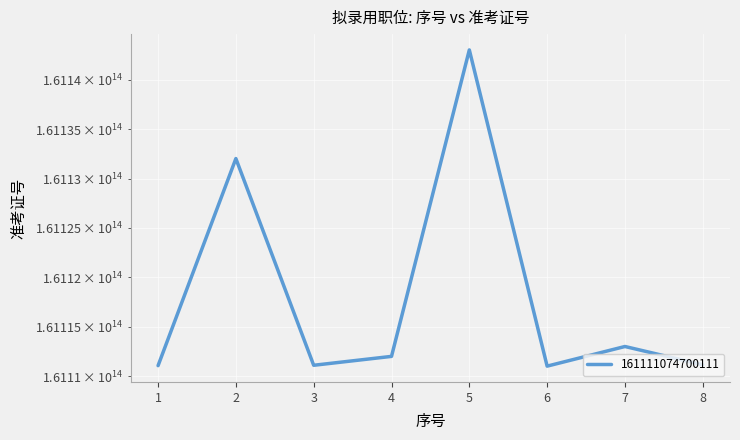

What is the change in value from 4 to 8?

-851101605